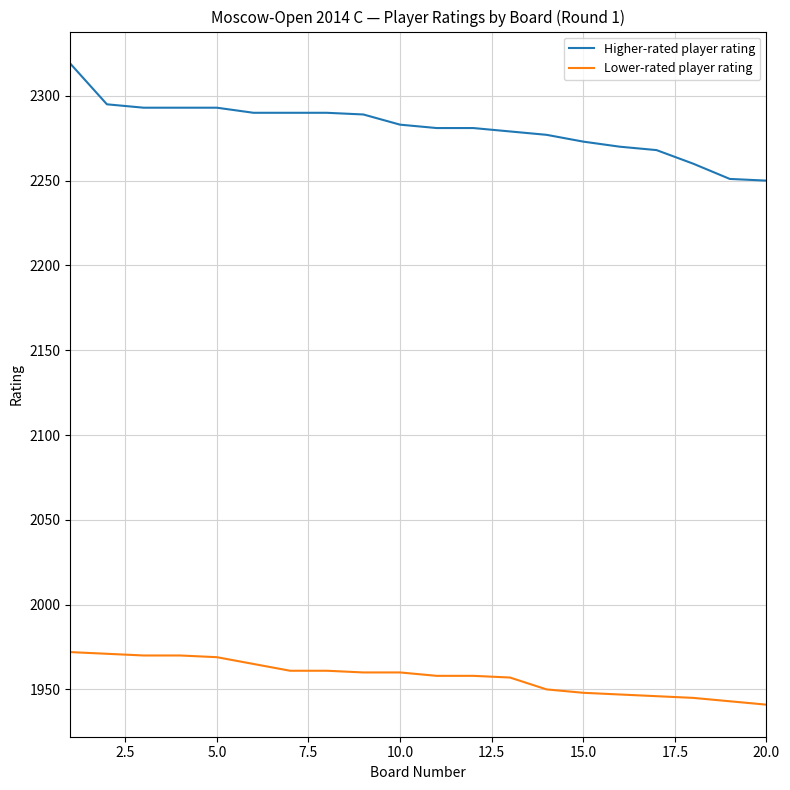

Rank the series by their maximum value, from lowest to highest.

Lower-rated player rating, Higher-rated player rating